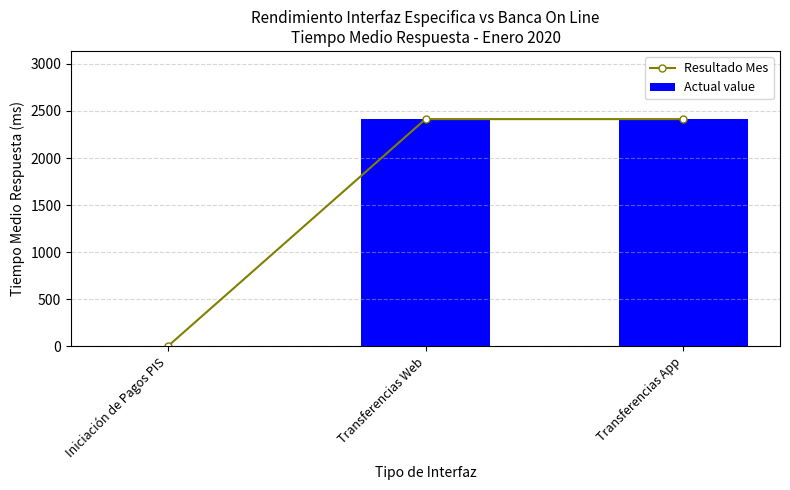

Are the bars grouped side by side (vs. stacked)?

Yes